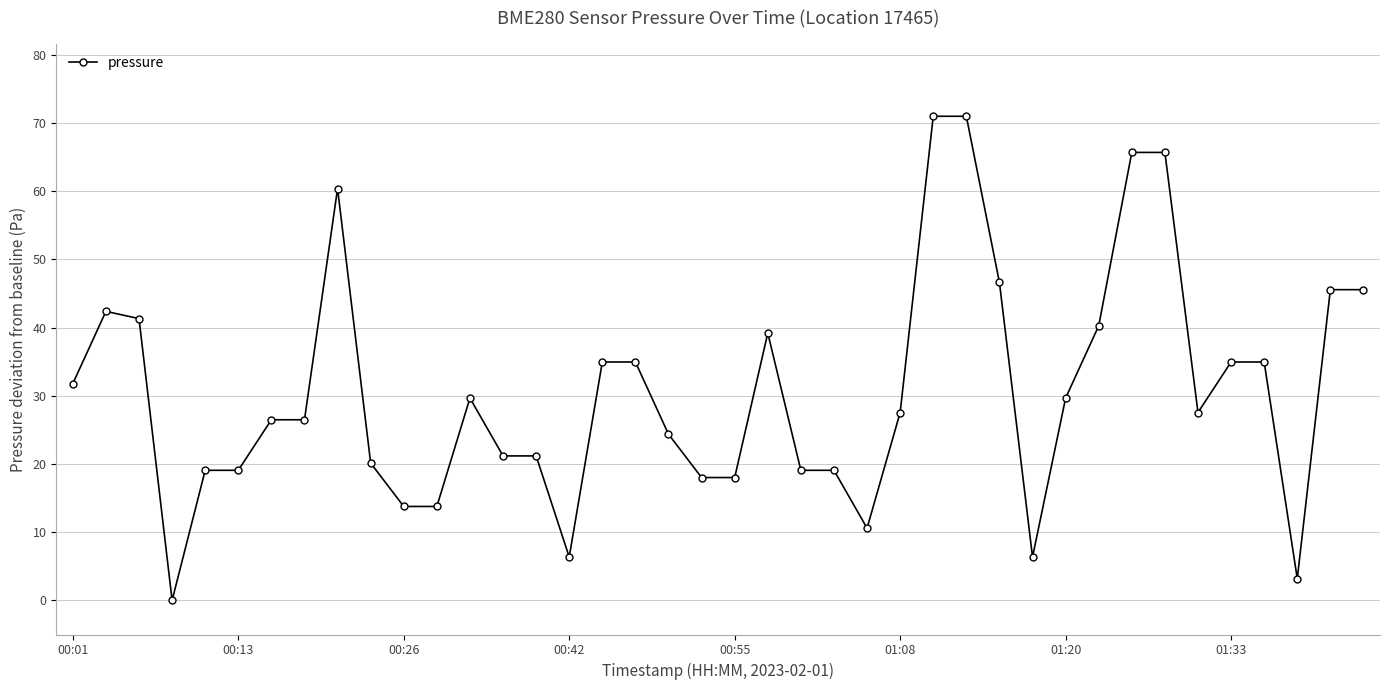

What is the sum of all values?

1226.6